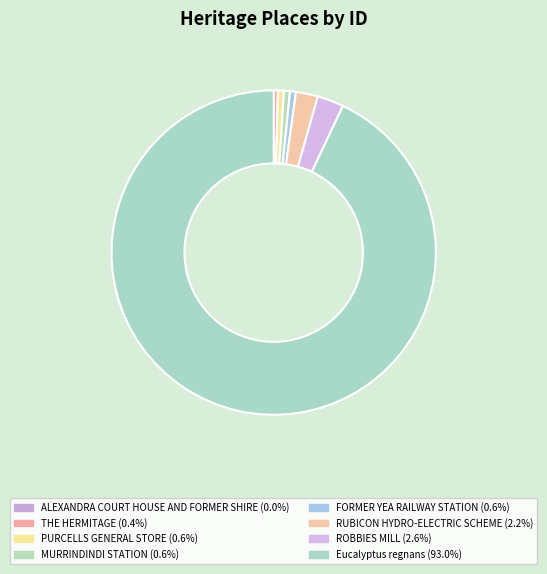

To the nearest percent, what is the average slice percentage?

12%